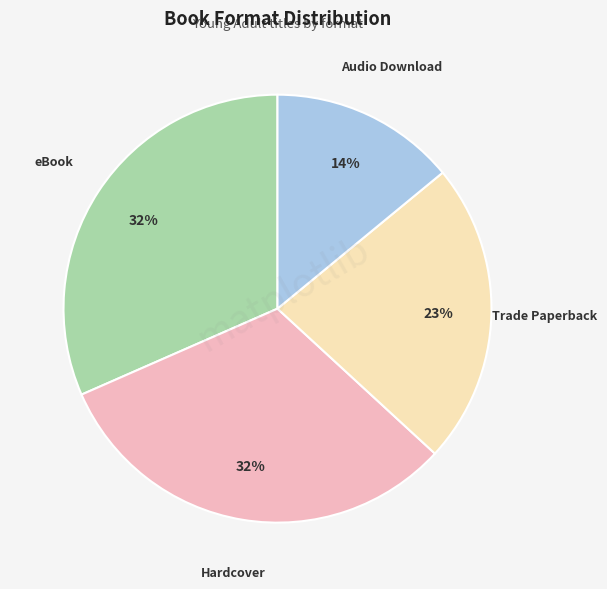

To the nearest percent, what is the average slice percentage?

25%